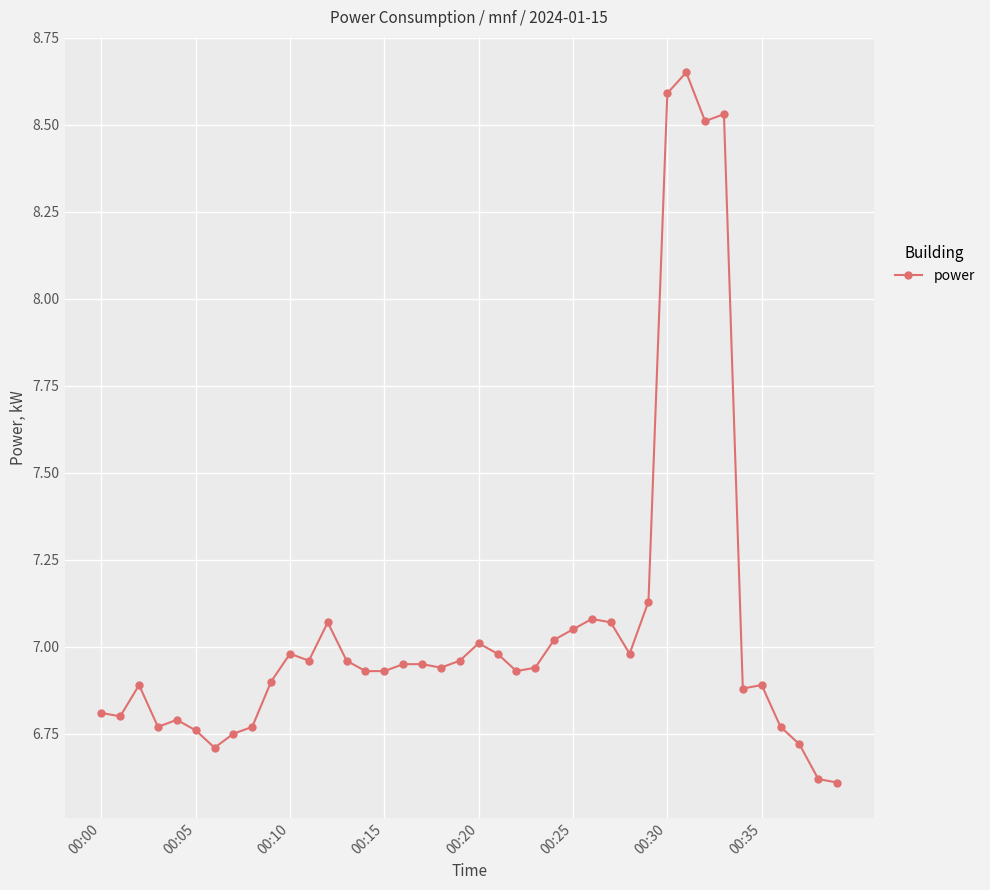

True or false: there are more than 1 points higher than both neighbors.

True